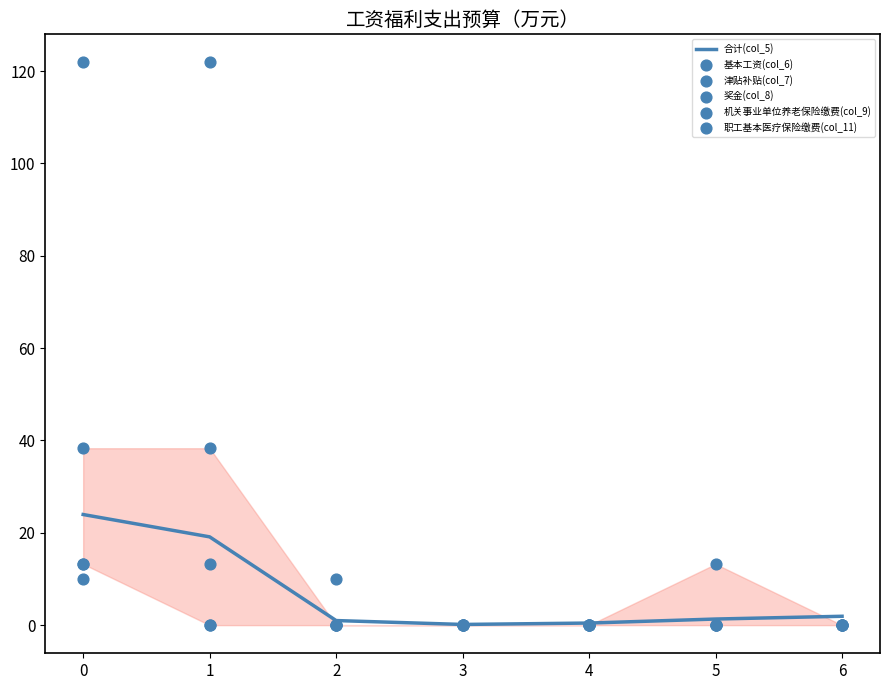

Which series has the largest total across all categories?

津贴补贴(col_7)